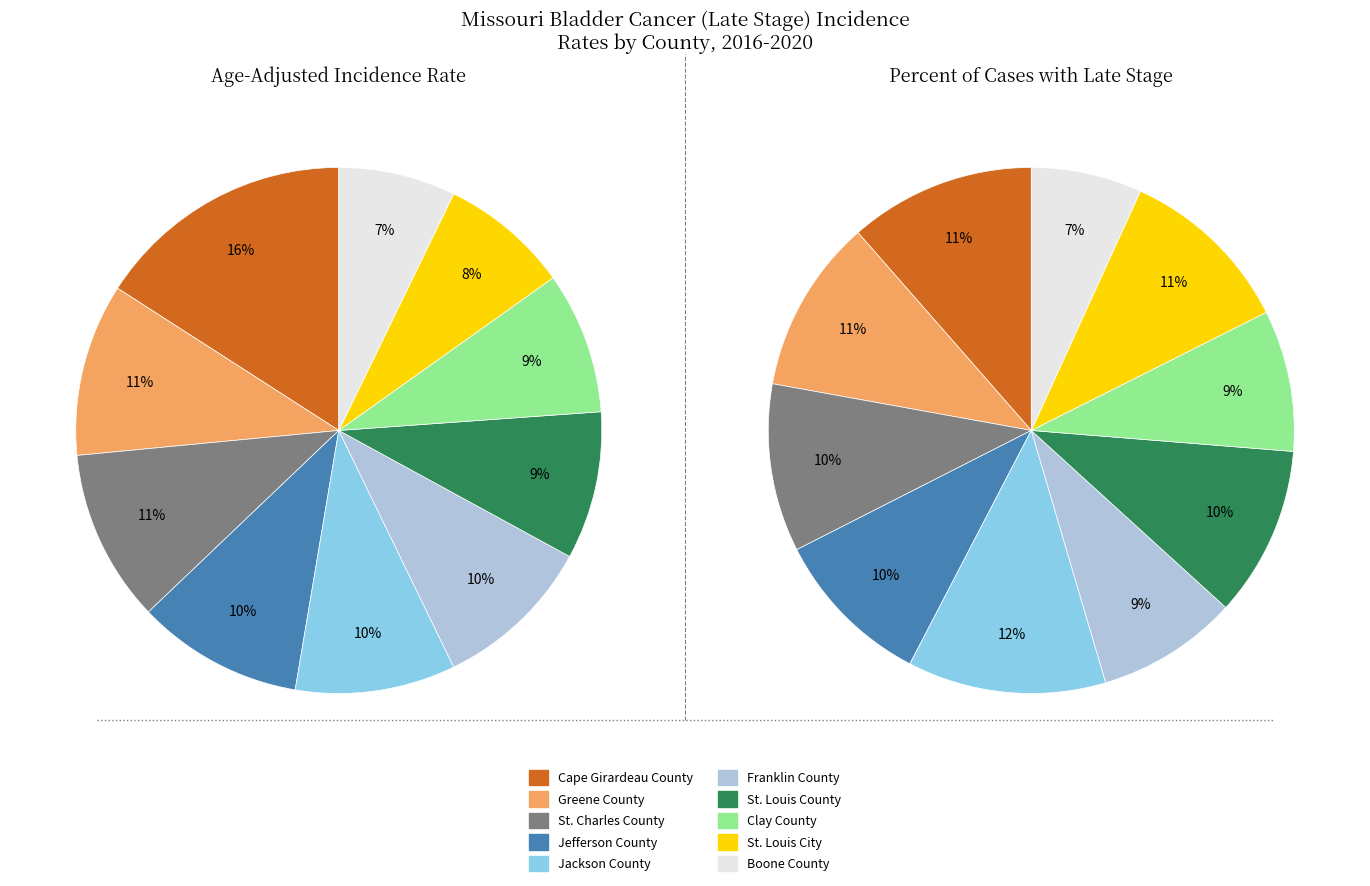

What percentage is the values_incidence slice, to the nearest percent?

16%